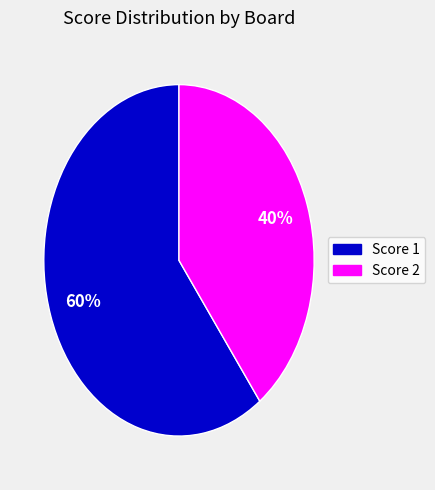

To the nearest percent, what is the difference between the largest and smallest slice percentages?

20%